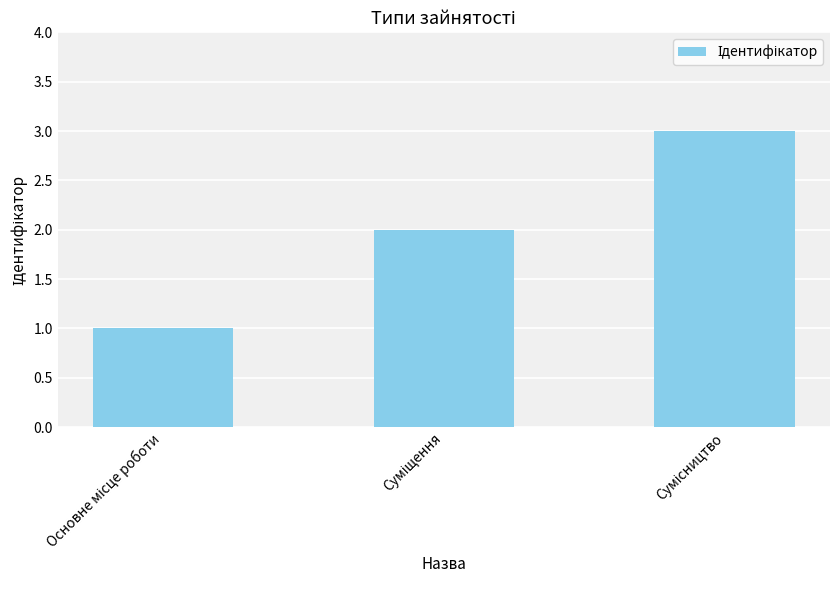

What is the maximum value shown in the chart?

3